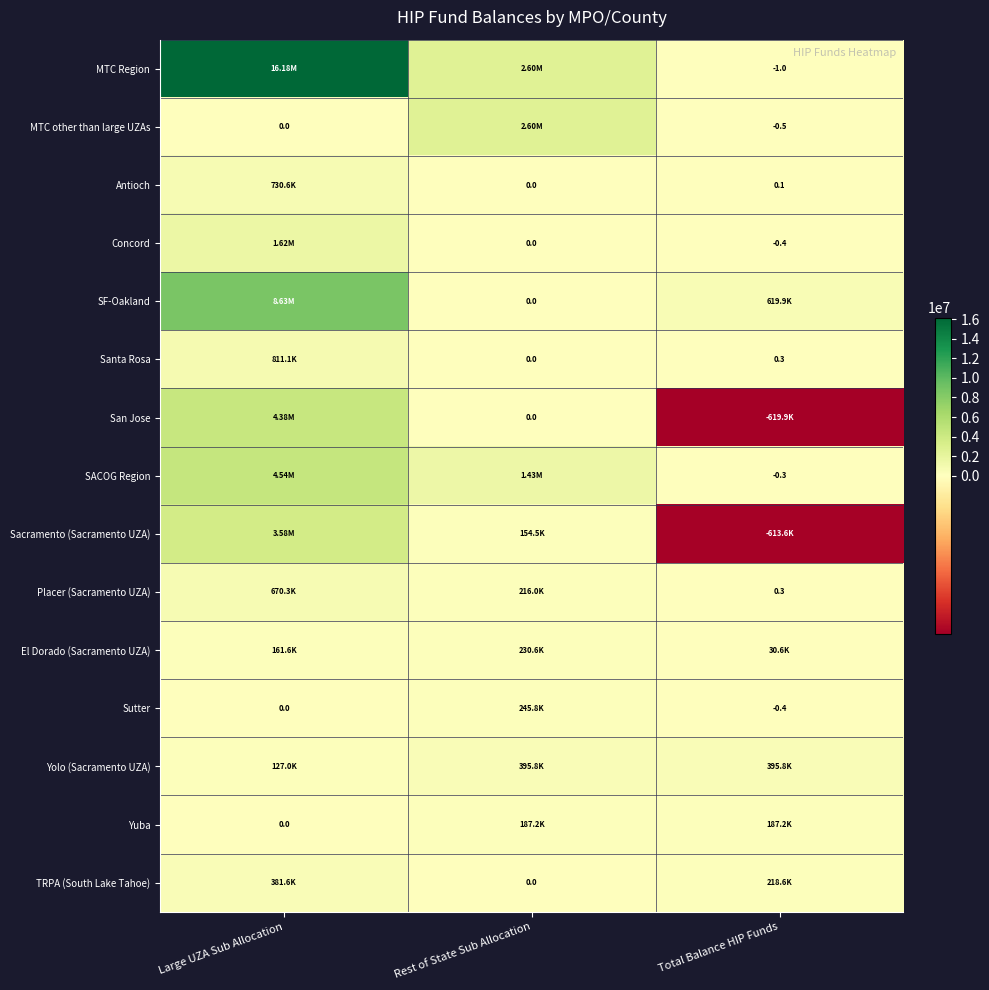

The El Dorado (Sacramento UZA) series shows 230633.7 at Rest of State Sub Allocation. True or false?

True